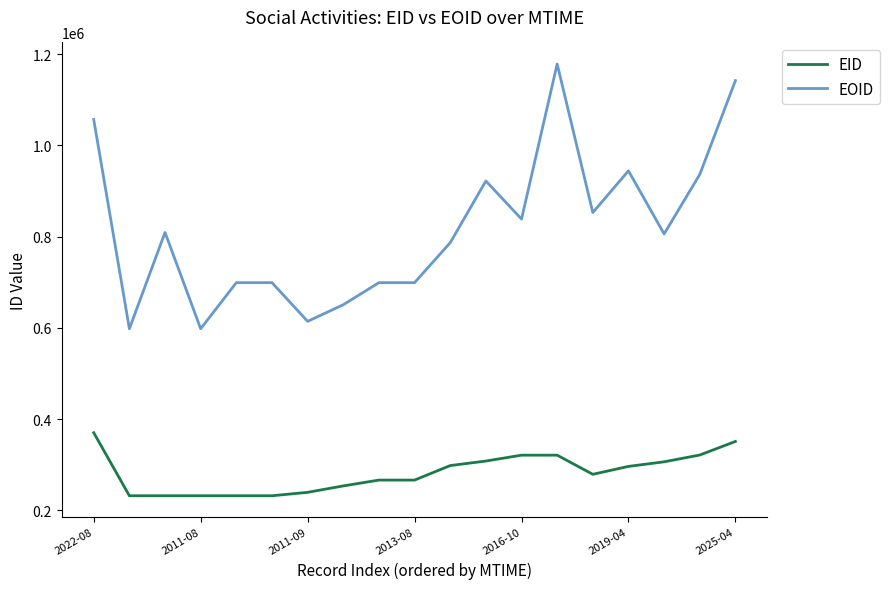

What is the greatest value displayed?

1178264